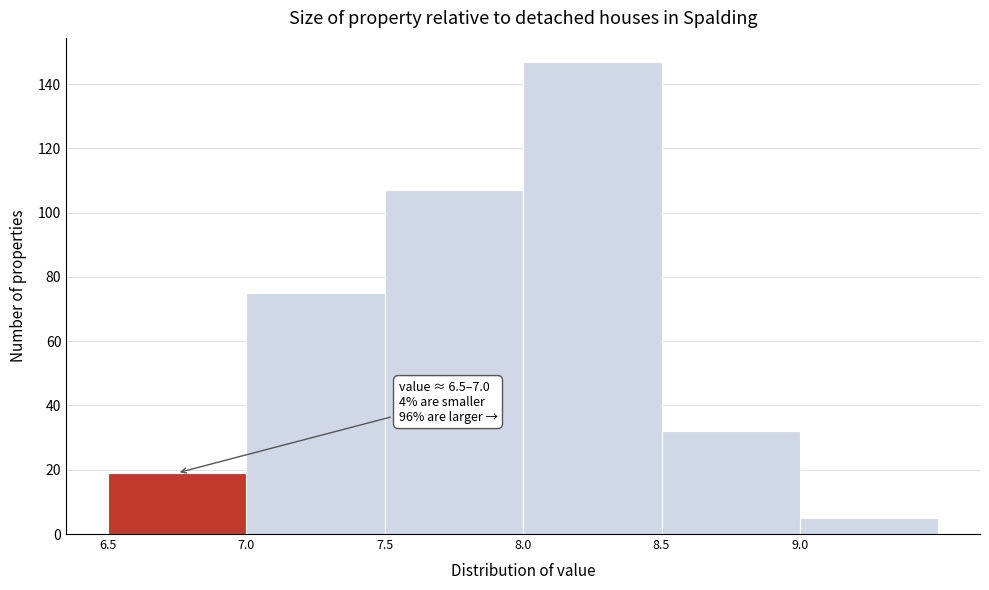

Over which range of the x-axis is the bar tallest?

8.0 to 8.5